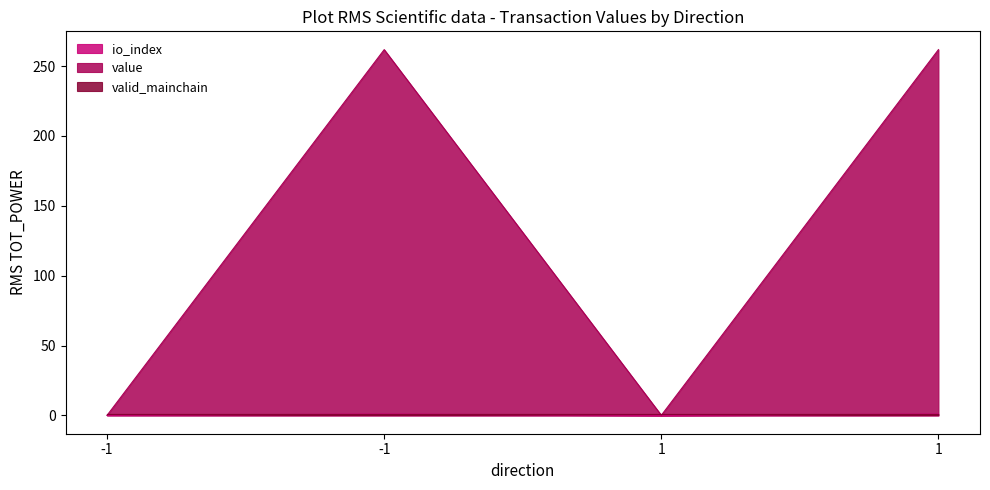

Reading left to right, list all the values displayed in this chart.

io_index: 0.1	261.8	0.1	261.8
value: 0.0	1.0	0.0	1.0